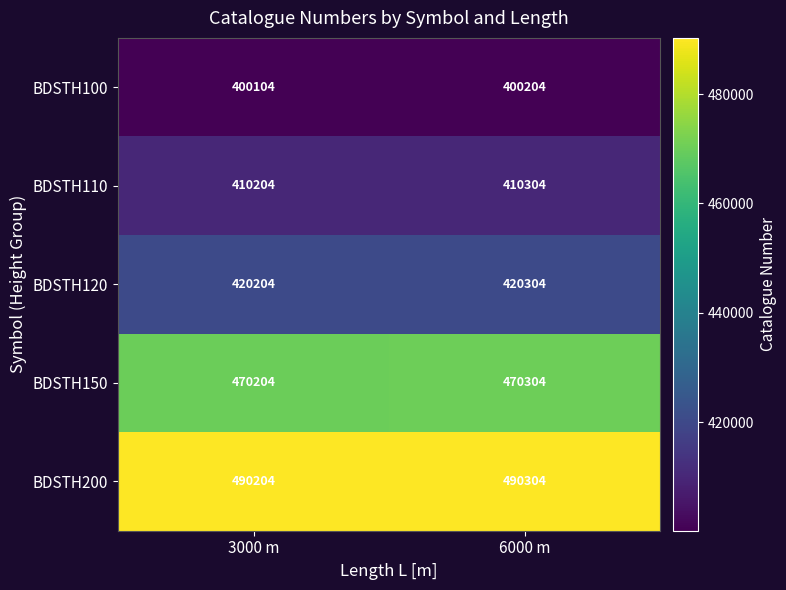

Rank the series by their maximum value, from lowest to highest.

BDSTH100, BDSTH110, BDSTH120, BDSTH150, BDSTH200